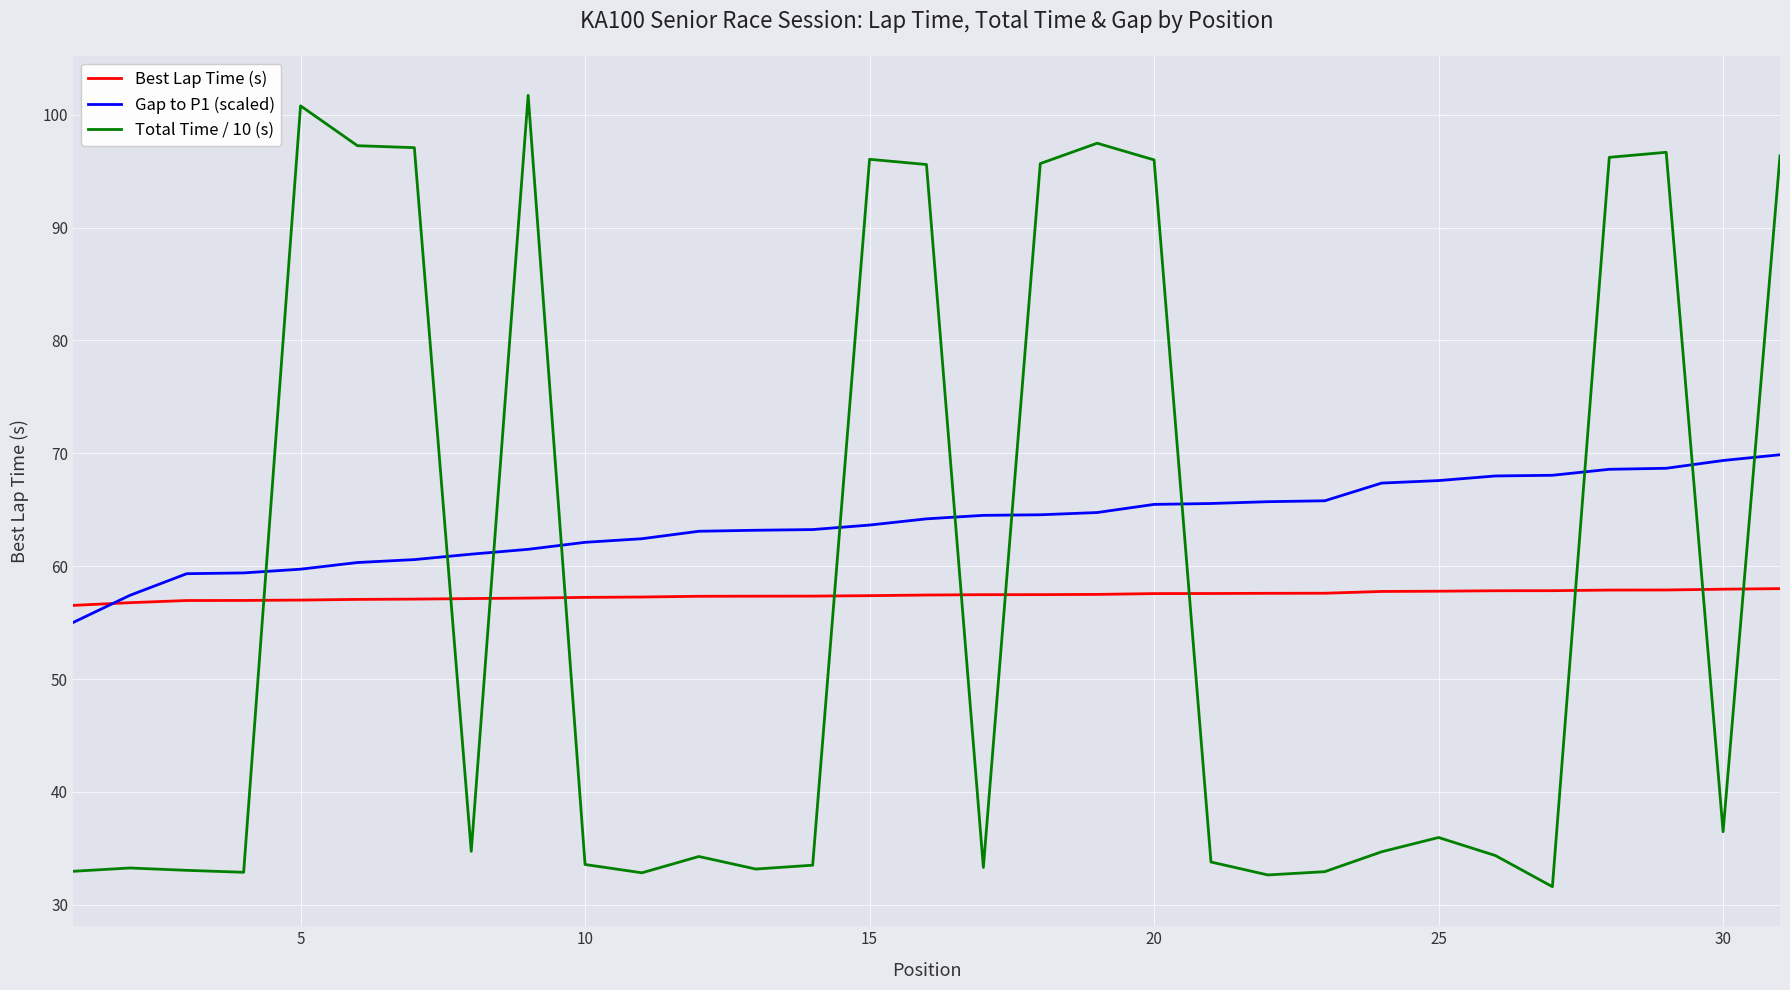

What is the difference between the maximum and second lowest values in the Total Time / 10 (s) series?

69.1